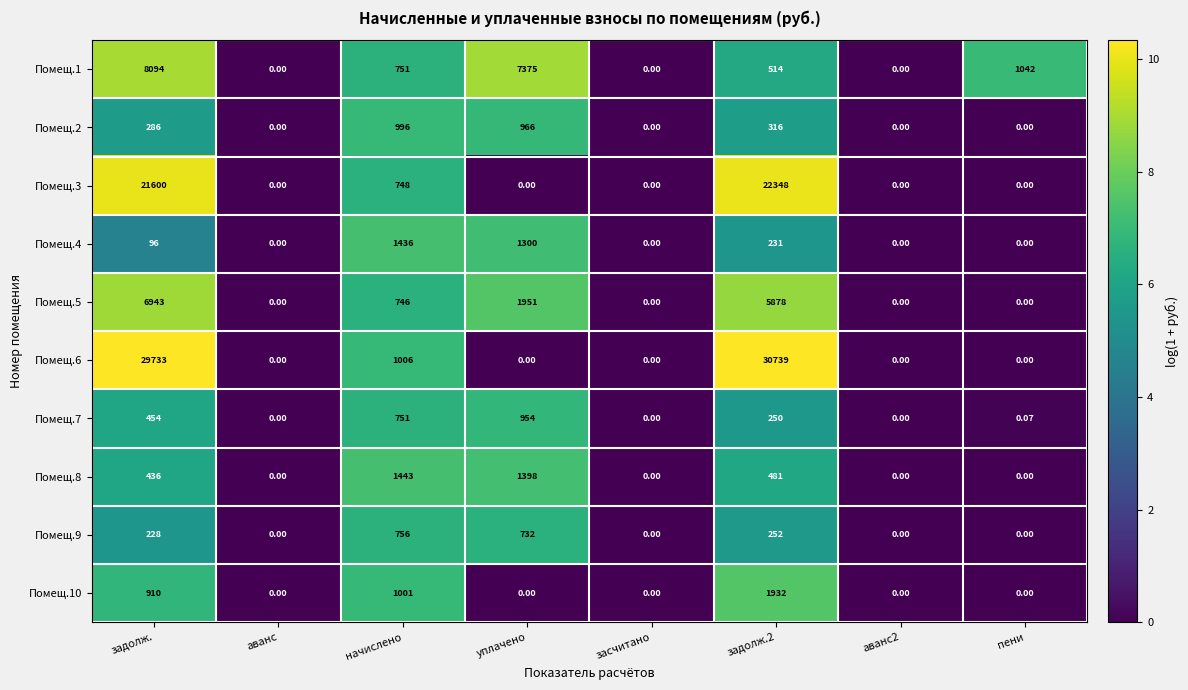

At which category is the sum across all series the highest?

задолж.